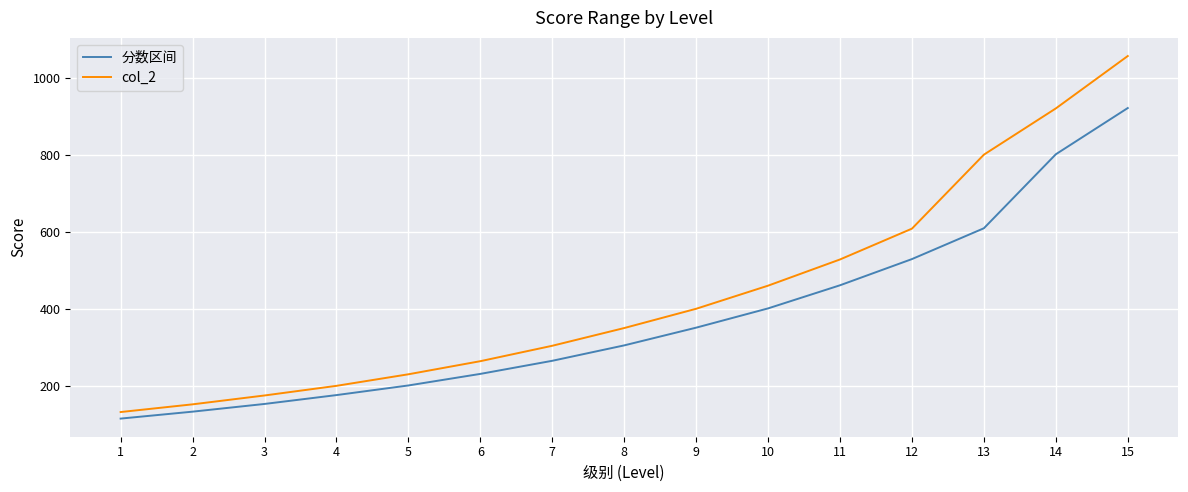

What is the sum of all 分数区间 values?

5652